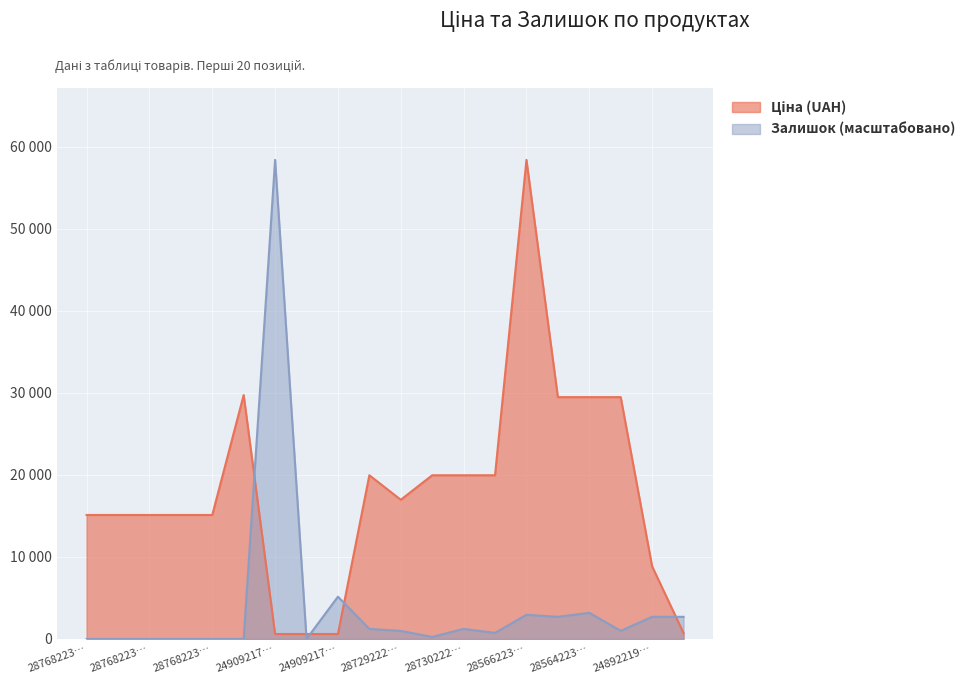

Is the value of Залишок at 287302224 greater than the value of Ціна at 287302224?

No